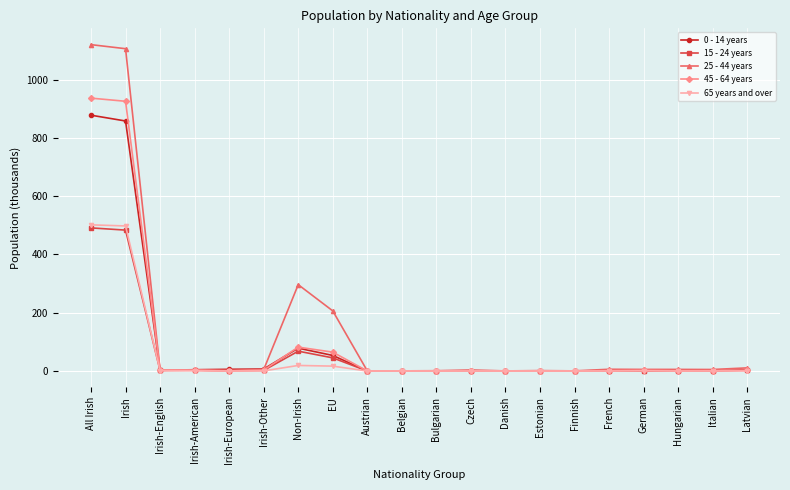

Is it true that 15 - 24 years equals 68.2 at Non-Irish?

True